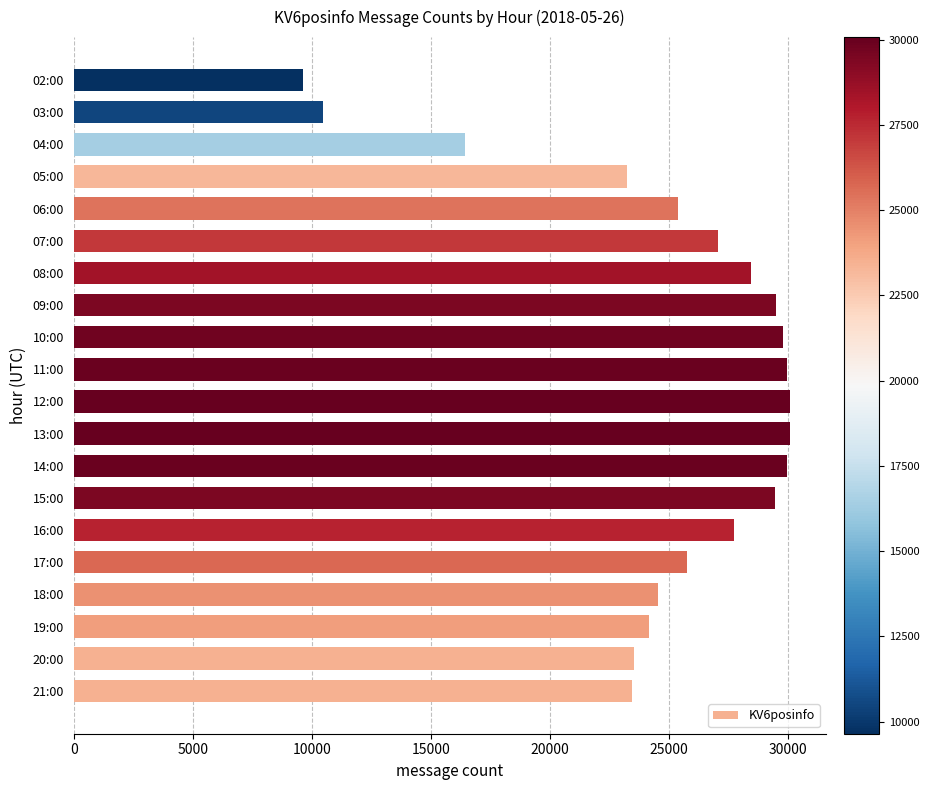

At which category does the chart reach its minimum across all series?

02:00